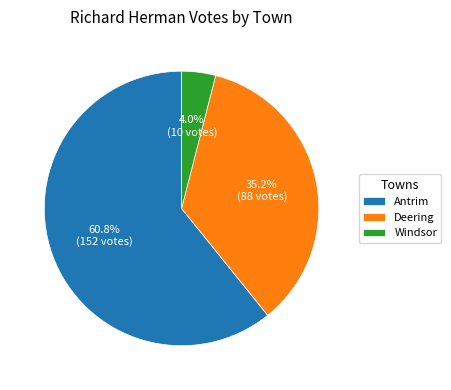

Which slice represents more than half of the pie?

Antrim